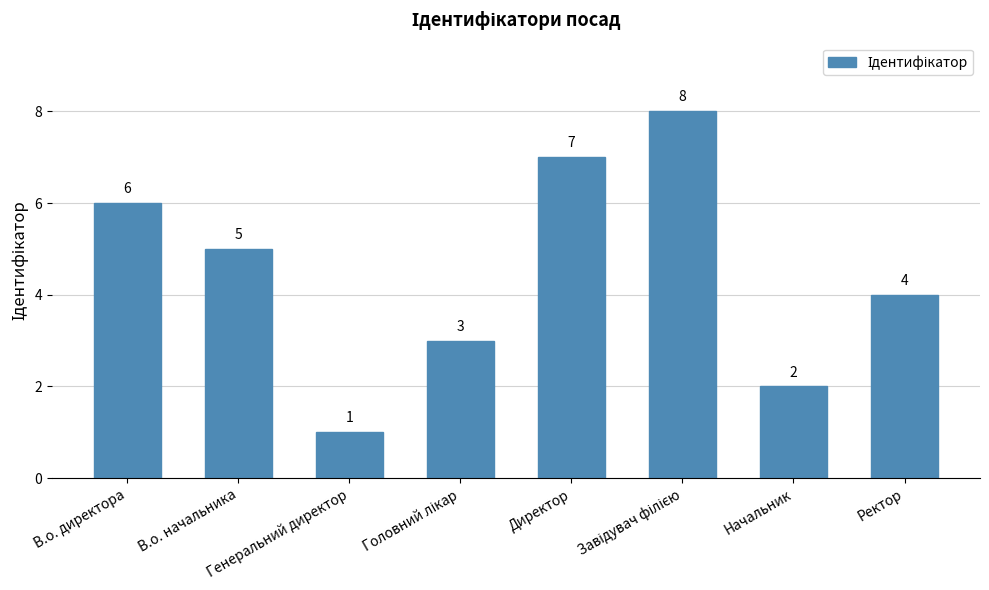

What is the label of the 8th bar from the right?

В.о. директора